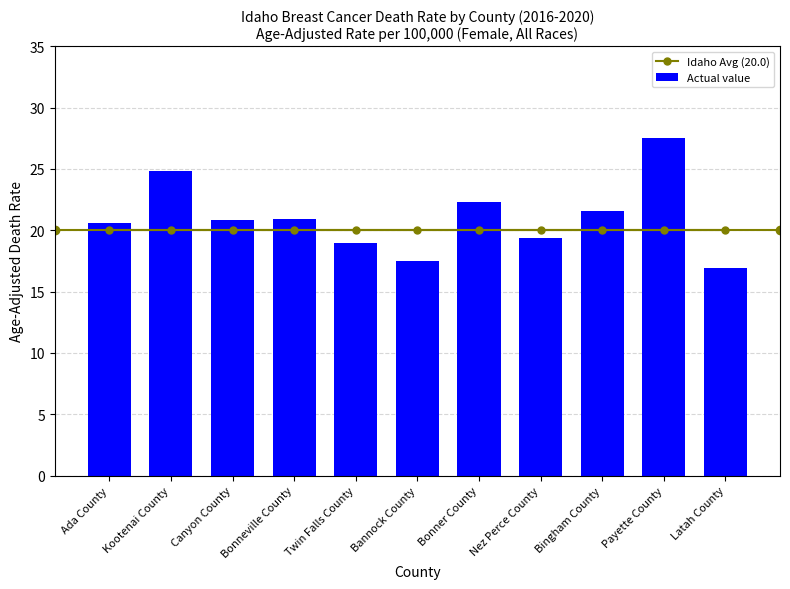

Between Canyon County and Latah County, which is larger?

Canyon County